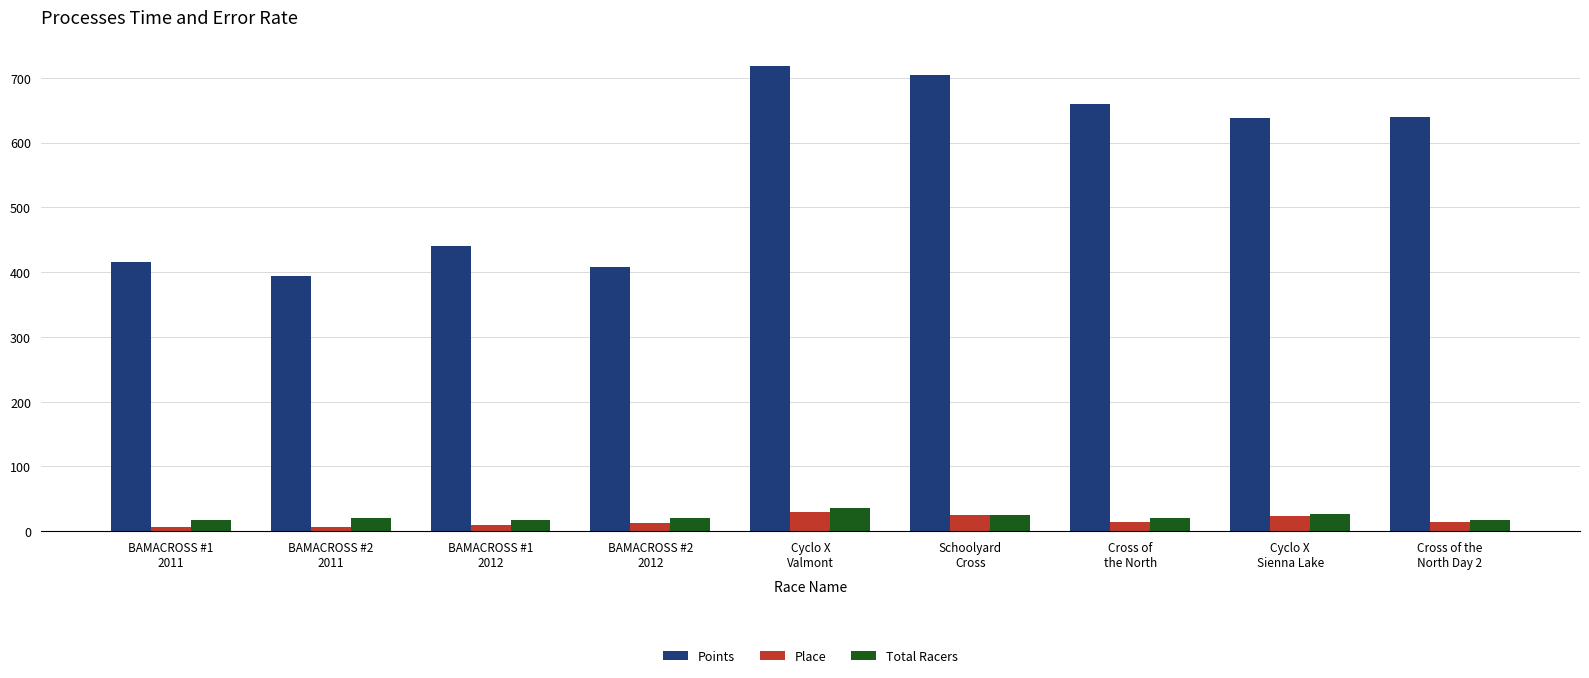

Does the chart contain any negative values?

No